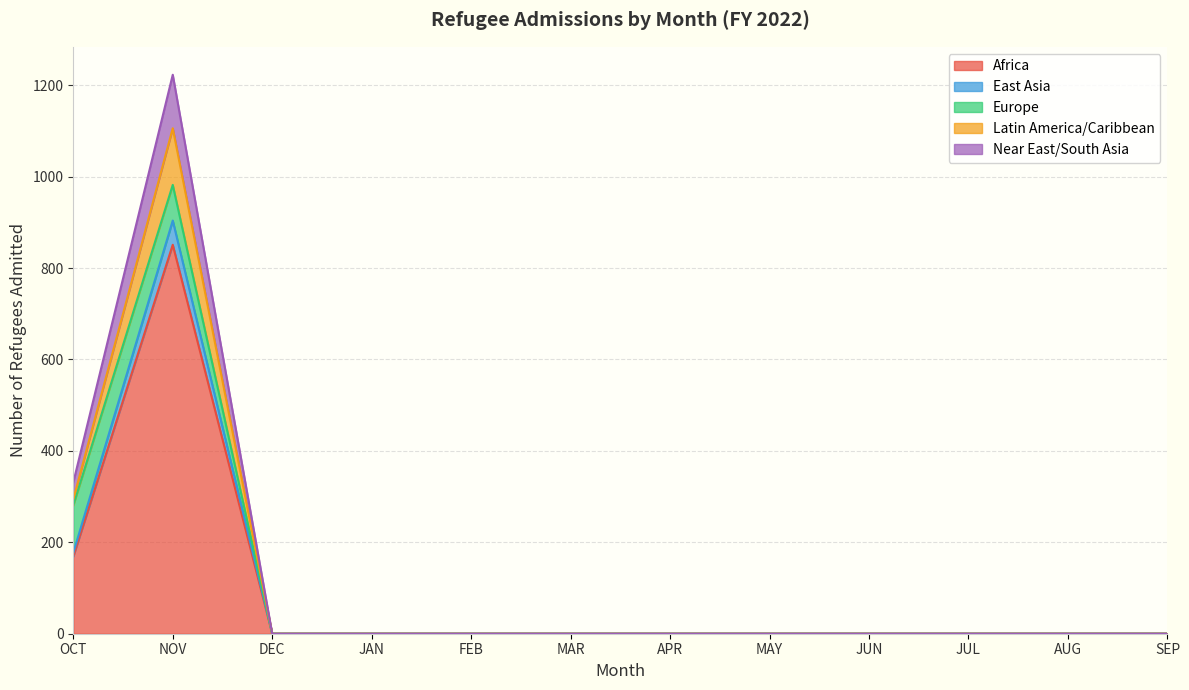

At which label does Africa reach its peak?

NOV